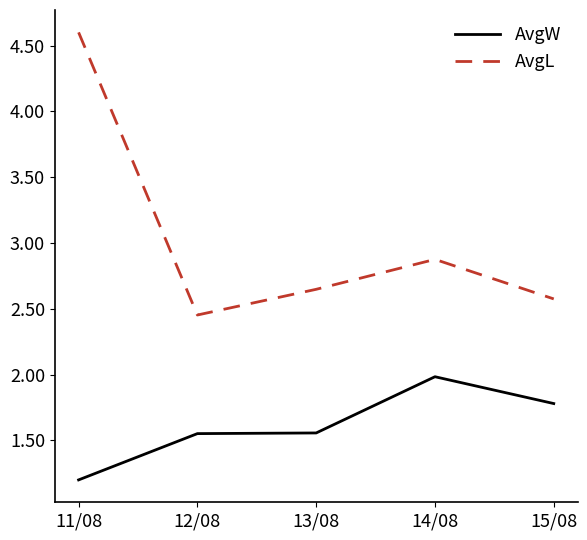

True or false: AvgW and AvgL intersect in this chart.

False